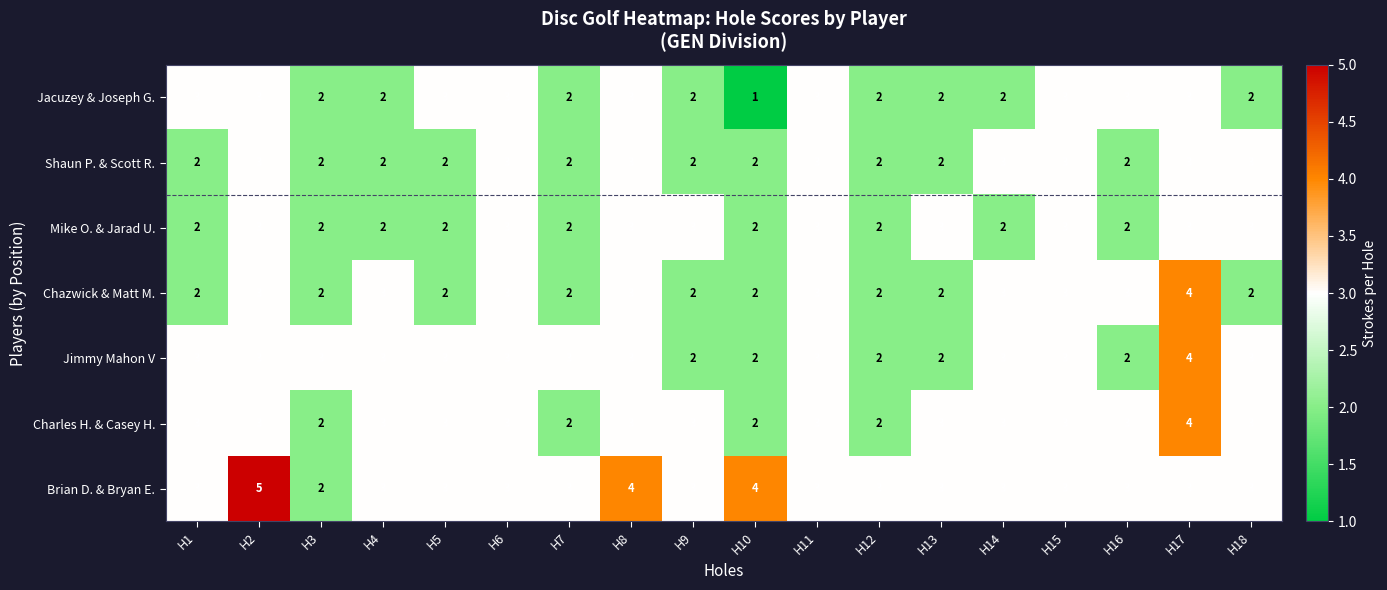

Count the Mike O. & Jarad U. values in the range 2 to 3.

18